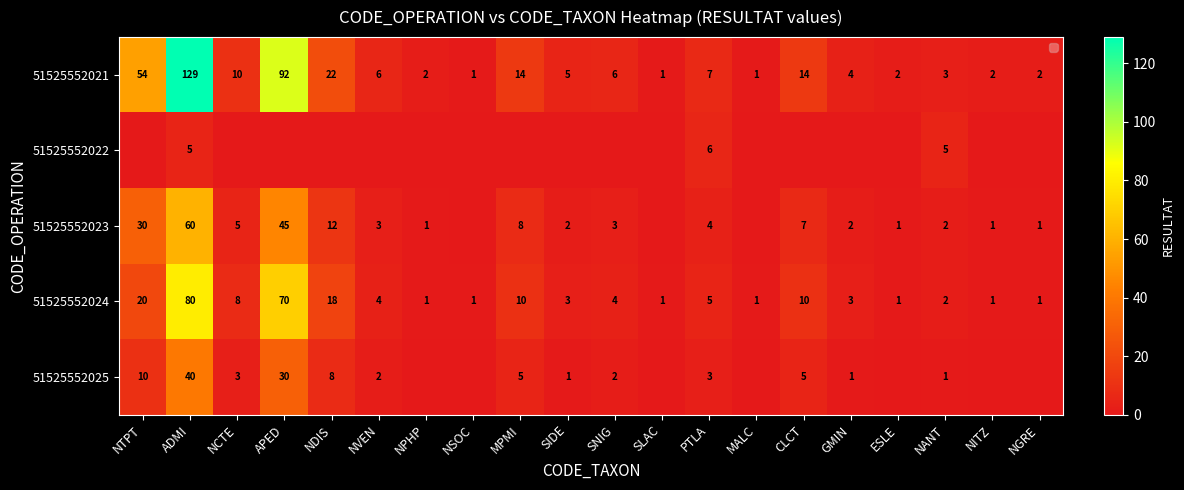

What is the approximate value of 51525552021 at NITZ?

2